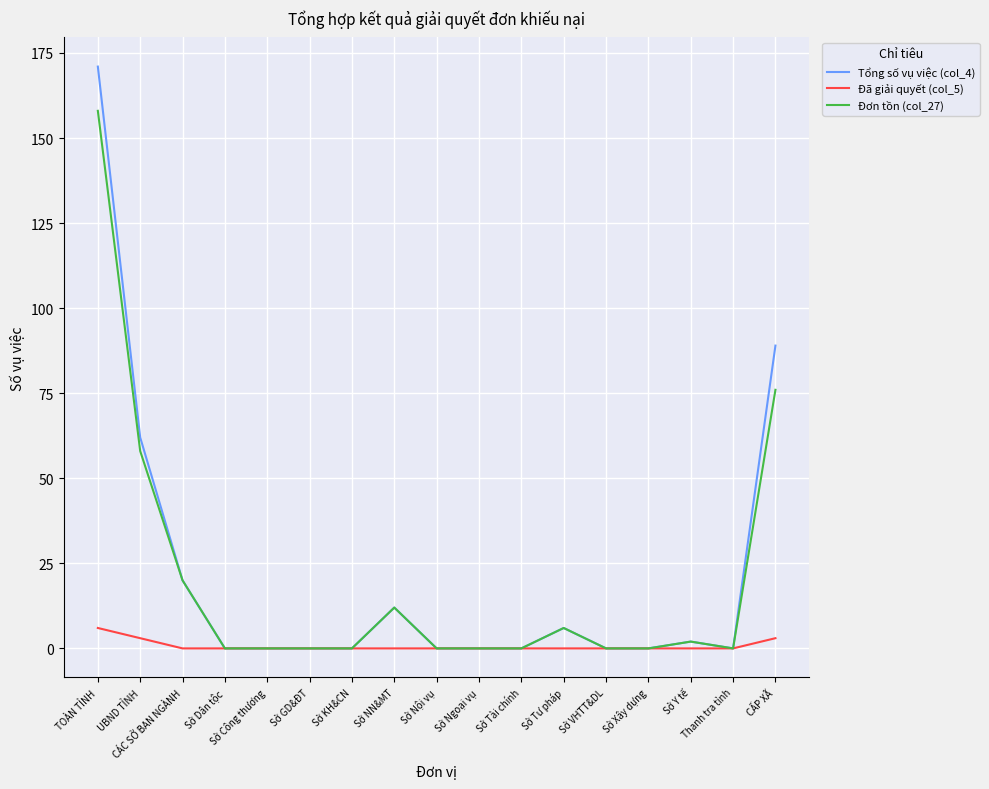

What position from the right is Sở GD&ĐT?

12